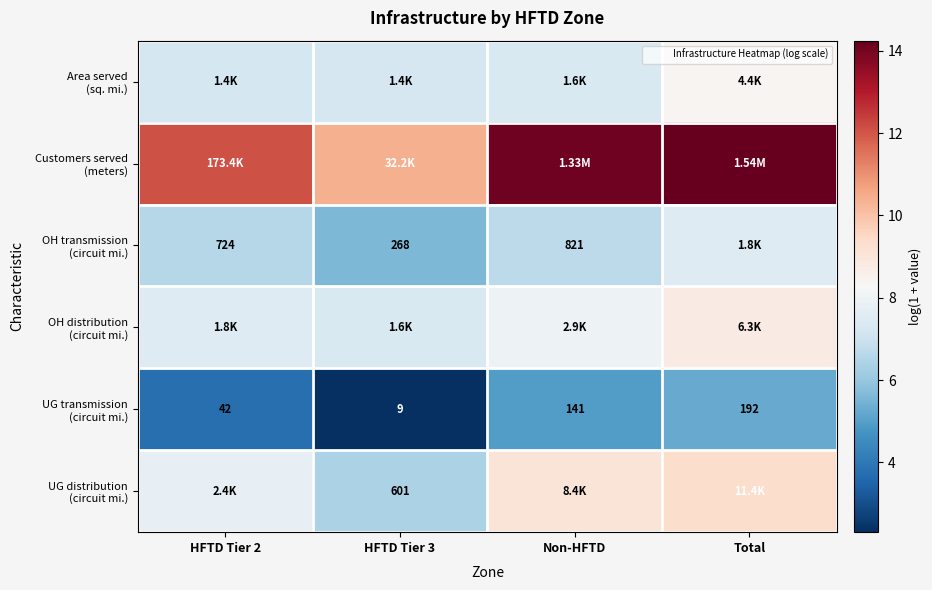

The OH distribution (circuit mi.) series shows 7.5 at HFTD Tier 2. True or false?

True